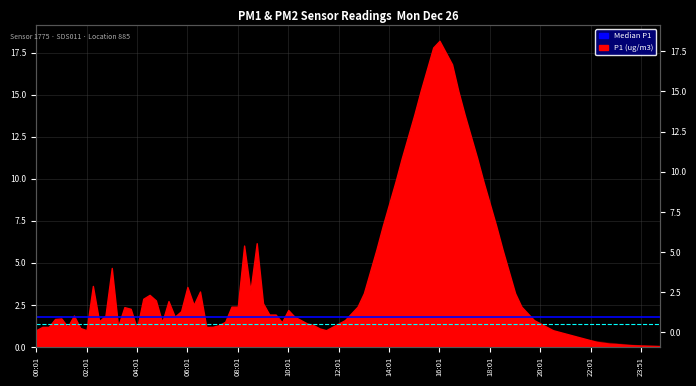

What is the sum of the Median P2 (1.37) values at 02:01 and 00:01?

2.7